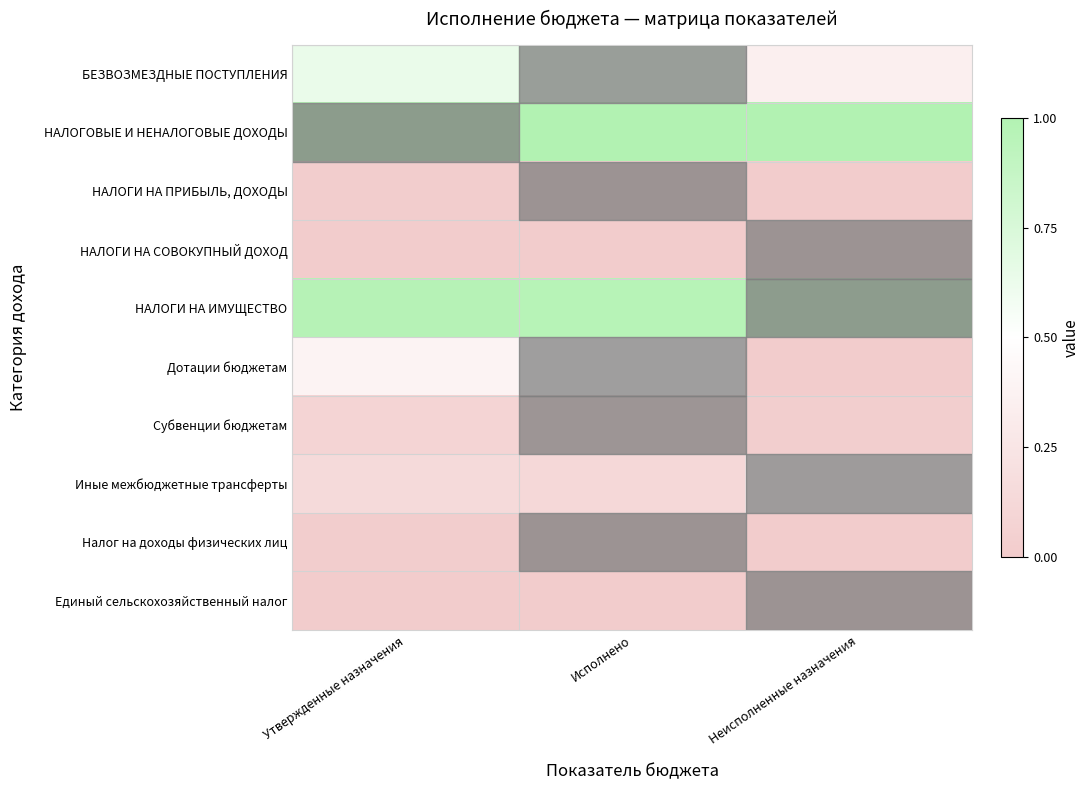

Reading left to right, list all the values displayed in this chart.

БЕЗВОЗМЕЗДНЫЕ ПОСТУПЛЕНИЯ: Утвержденные назначения=0.6	Исполнено=0.7	Неисполненные назначения=0.3
НАЛОГОВЫЕ И НЕНАЛОГОВЫЕ ДОХОДЫ: Утвержденные назначения=1.0	Исполнено=1.0	Неисполненные назначения=1.0
НАЛОГИ НА ПРИБЫЛЬ, ДОХОДЫ: Утвержденные назначения=0.0	Исполнено=0.0	Неисполненные назначения=0.0
НАЛОГИ НА СОВОКУПНЫЙ ДОХОД: Утвержденные назначения=0.0	Исполнено=0.0	Неисполненные назначения=0.0
НАЛОГИ НА ИМУЩЕСТВО: Утвержденные назначения=1.0	Исполнено=1.0	Неисполненные назначения=1.0
Дотации бюджетам: Утвержденные назначения=0.4	Исполнено=0.5	Неисполненные назначения=0.0
Субвенции бюджетам: Утвержденные назначения=0.1	Исполнено=0.1	Неисполненные назначения=0.0
Иные межбюджетные трансферты: Утвержденные назначения=0.1	Исполнено=0.1	Неисполненные назначения=0.3
Налог на доходы физических лиц: Утвержденные назначения=0.0	Исполнено=0.0	Неисполненные назначения=0.0
Единый сельскохозяйственный налог: Утвержденные назначения=0.0	Исполнено=0.0	Неисполненные назначения=0.0